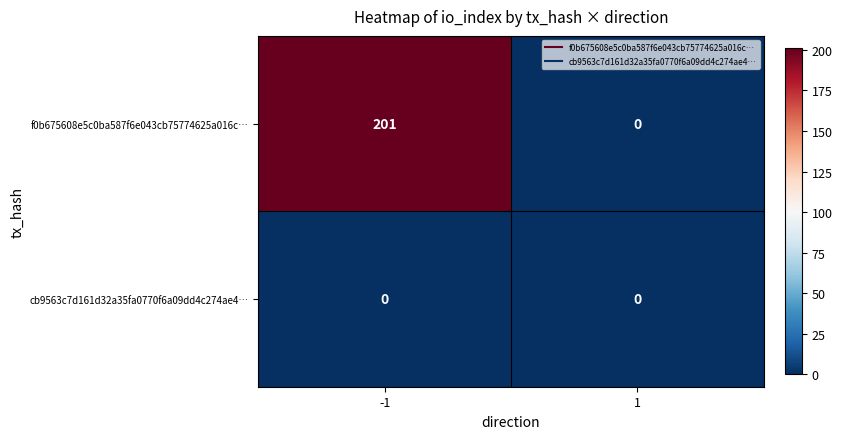

Reading left to right, transcribe all the data shown in this chart.

f0b675608e5c0ba587f6e043cb75774625a016c…: 201	0
cb9563c7d161d32a35fa0770f6a09dd4c274ae4…: 0	0